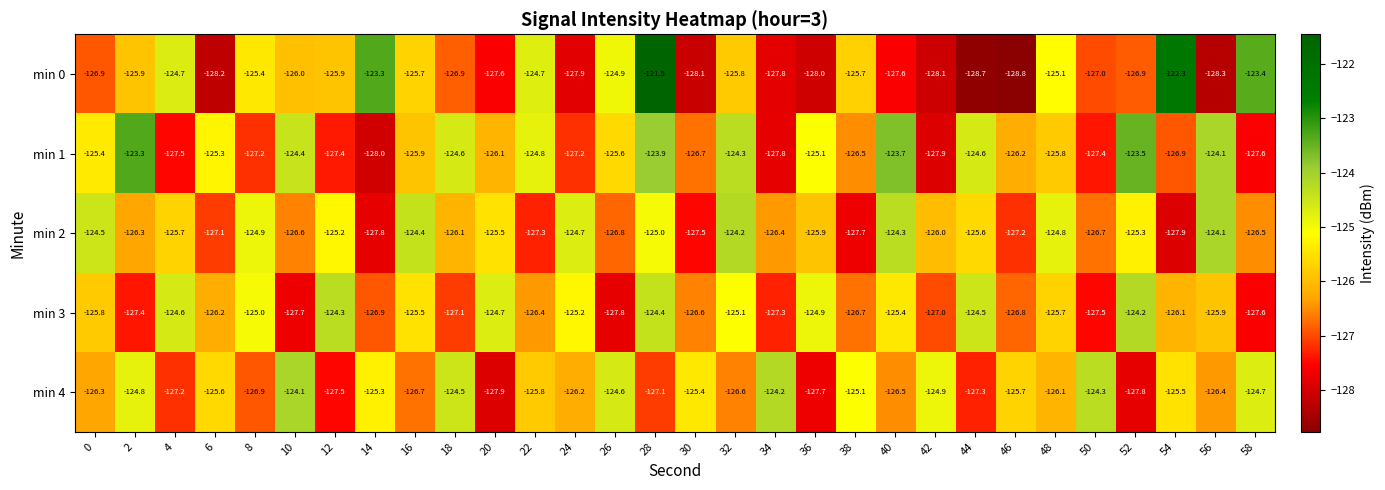

What is the smallest value displayed?

-128.8